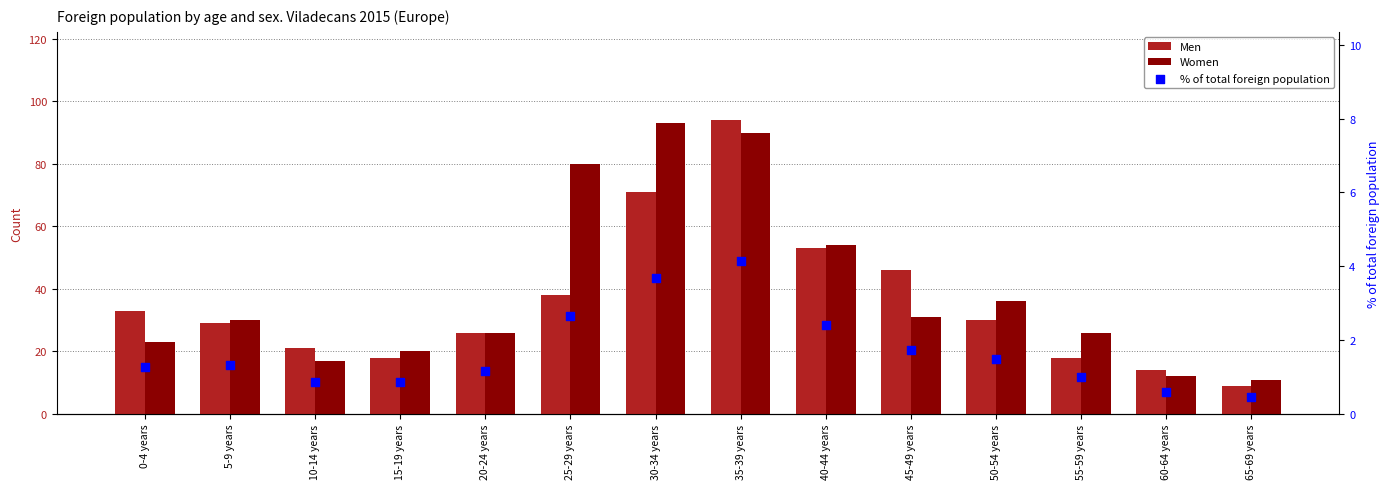

What are all the series names shown in the legend?

Men, Women, % of total foreign population